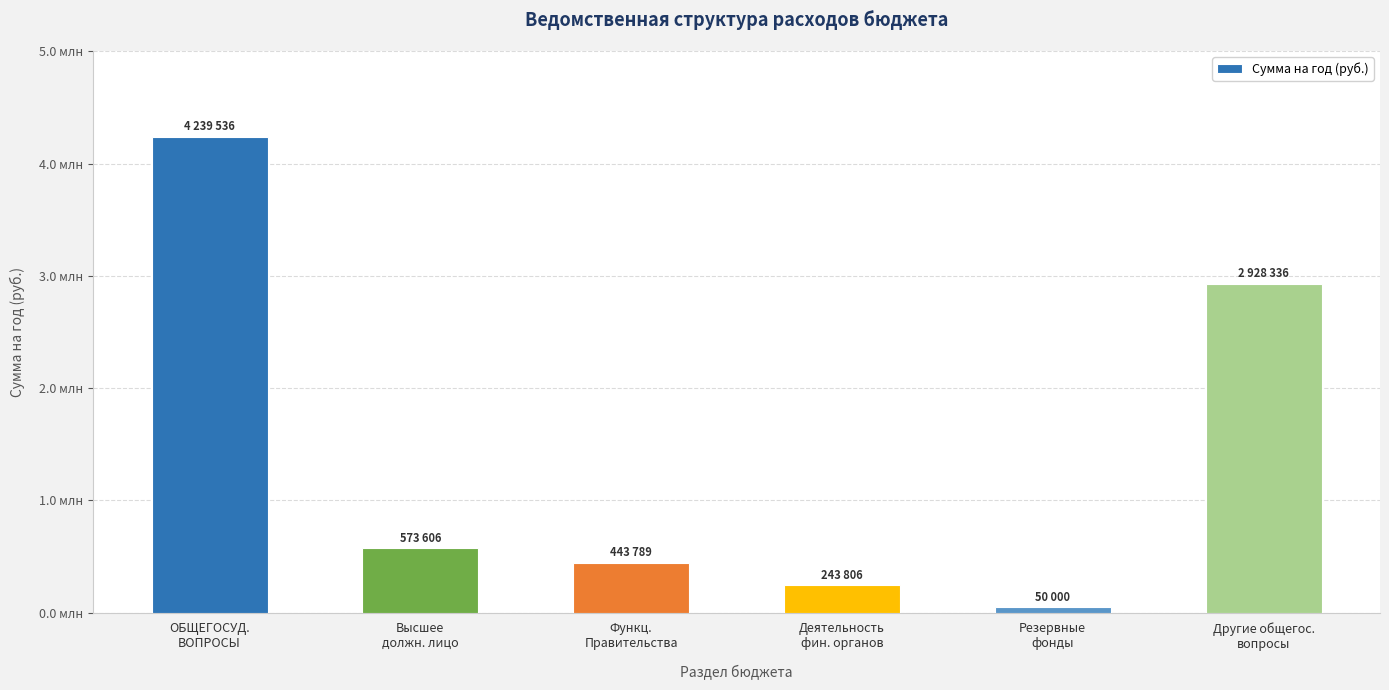

Does the chart contain any negative values?

No